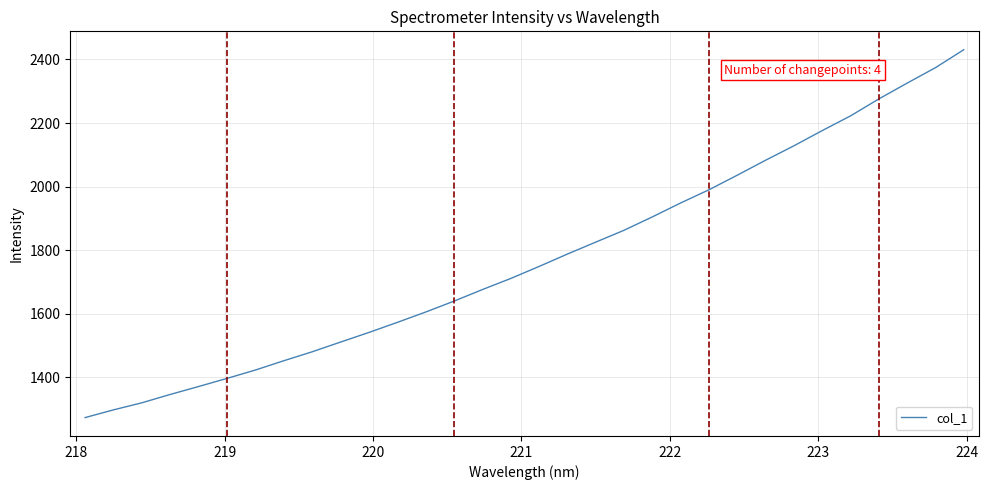

What is the smallest value displayed?

1273.0